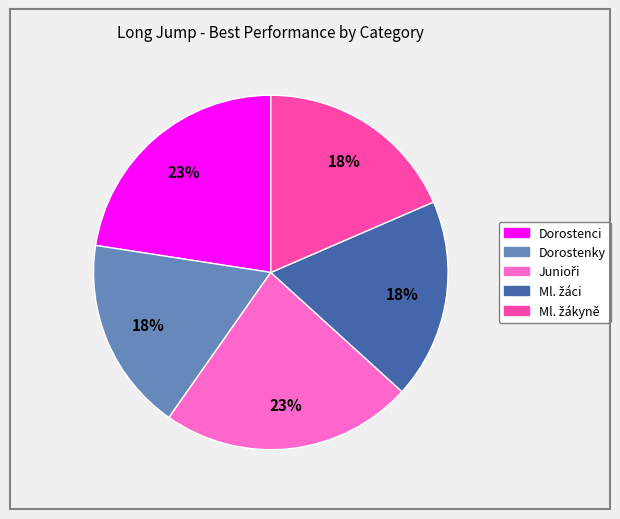

To the nearest percent, what is the difference between the Dorostenky and Dorostenci slice percentages?

5%